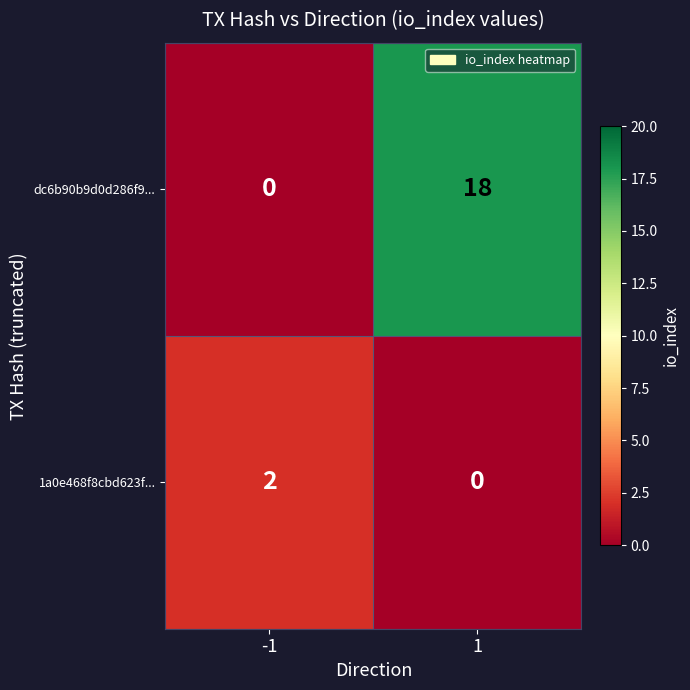

What is the total value across all series at -1?

2